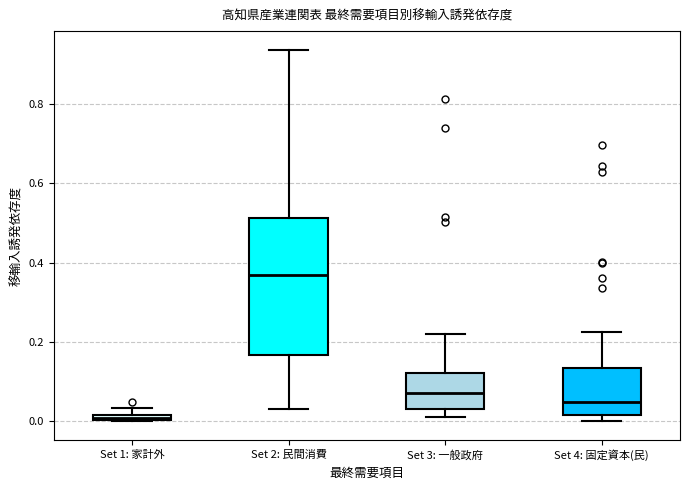

Comparing the boxes themselves (not the whiskers), which one is the tallest?

Set 2: 民間消費